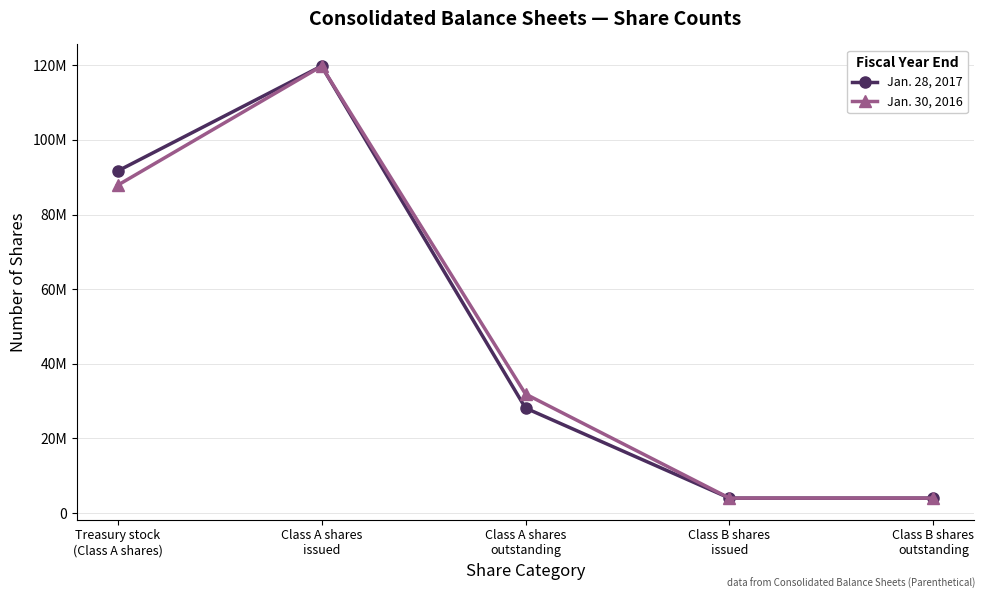

At which category does the chart reach its minimum across all series?

Class B shares
issued